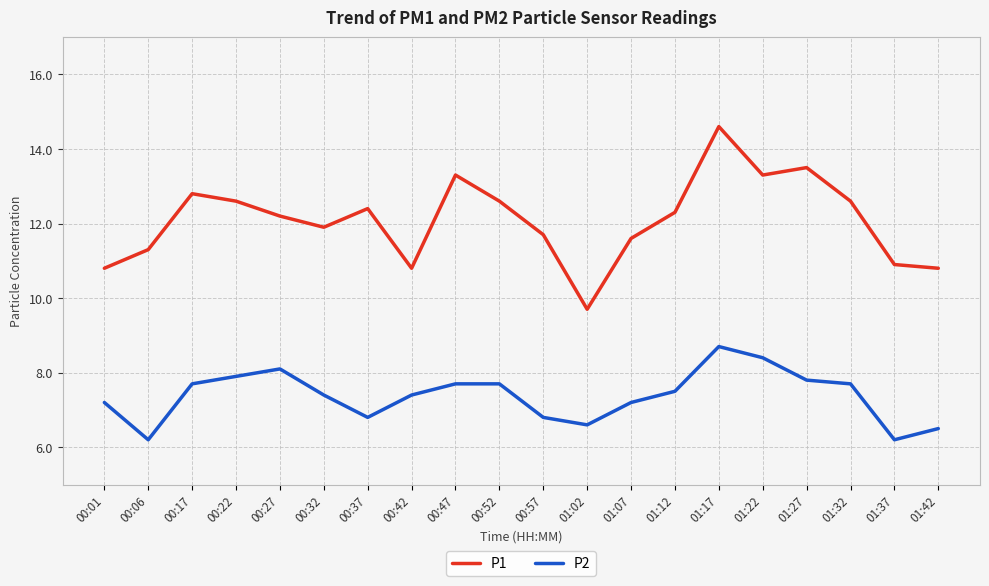

List the series in order of their peak value, lowest first.

P2, P1